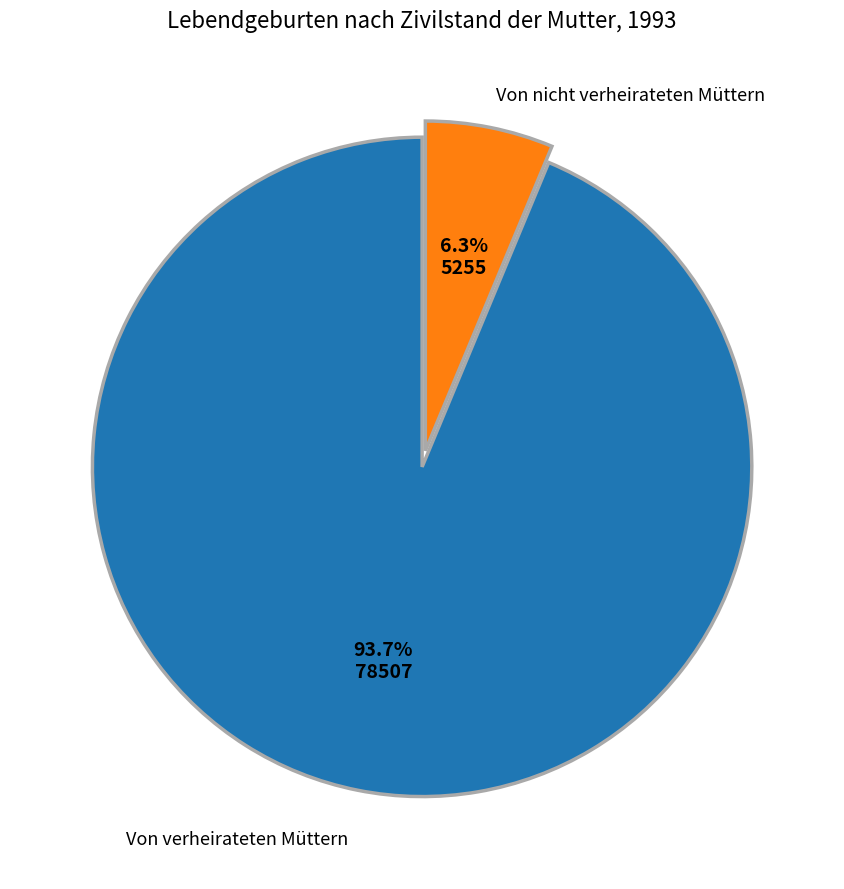

Is there any slice that represents more than half of the pie?

Yes